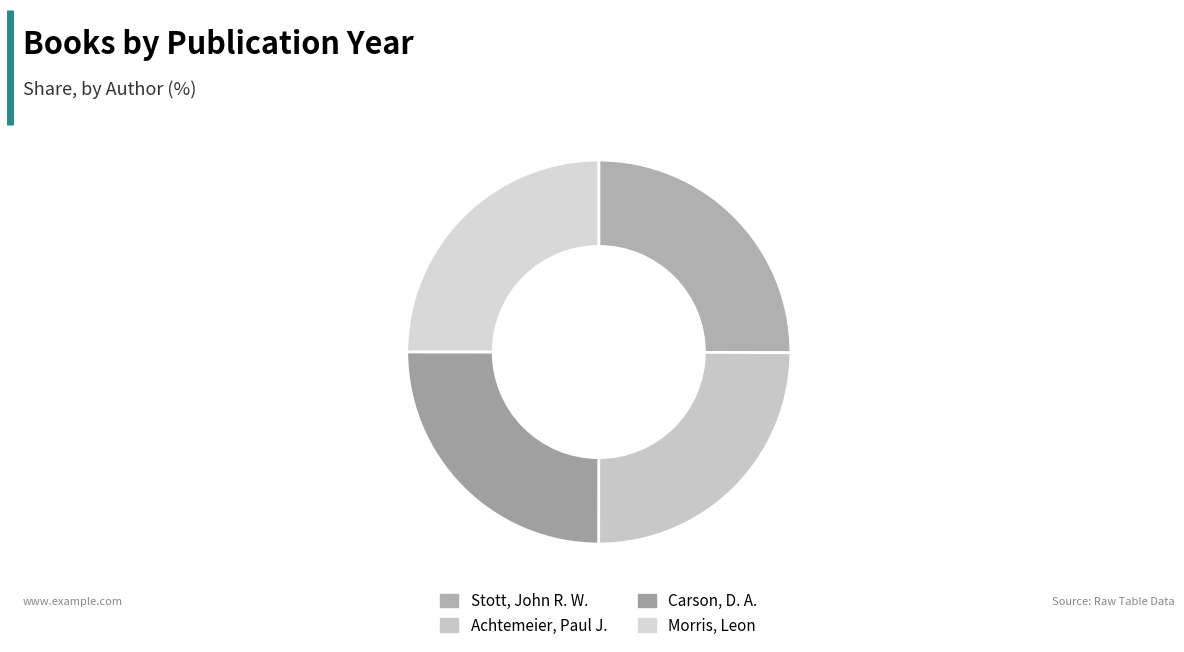

To the nearest percent, what percentage of the pie is Morris, Leon?

25%